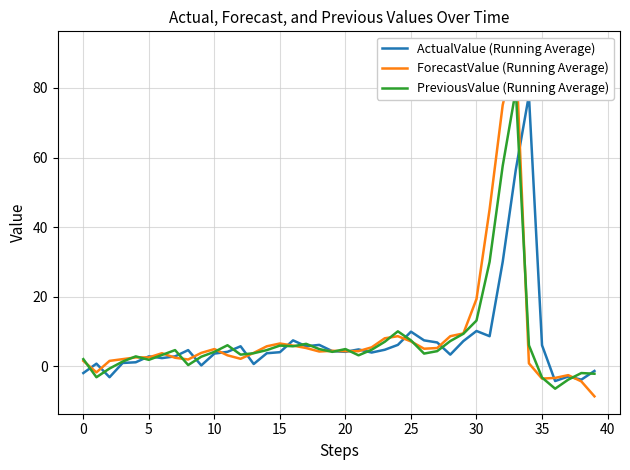

Count the number of data series in this chart.

3